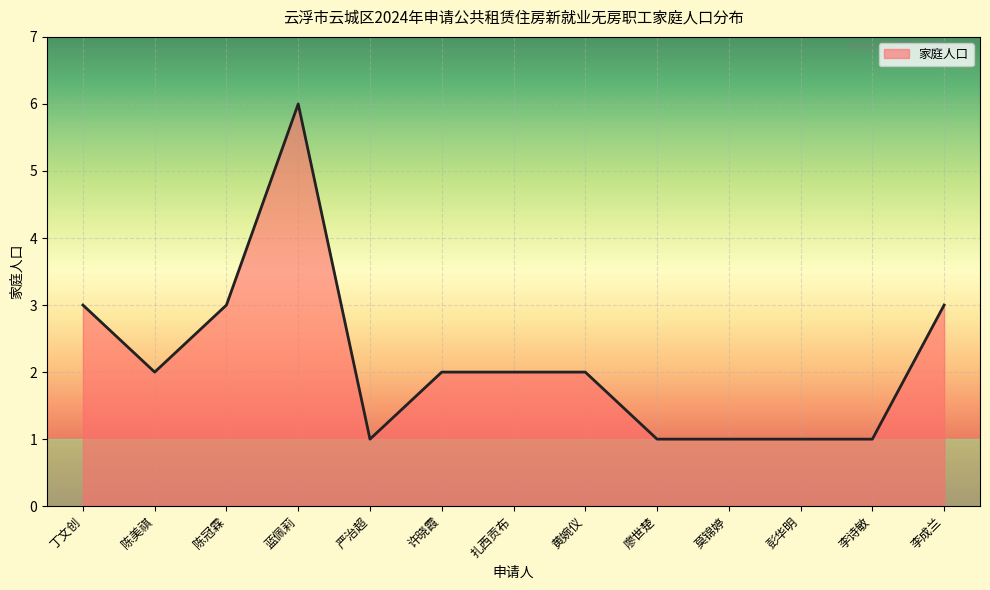

Which label corresponds to the largest value in the chart?

蓝佩莉